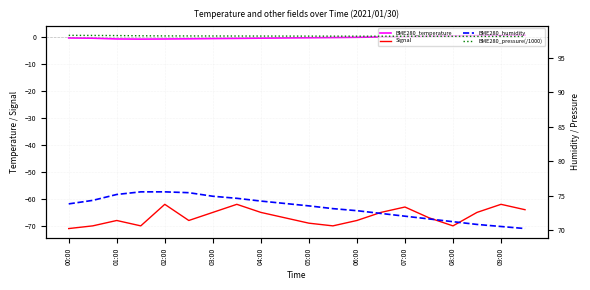

What position from the left is 11?

12